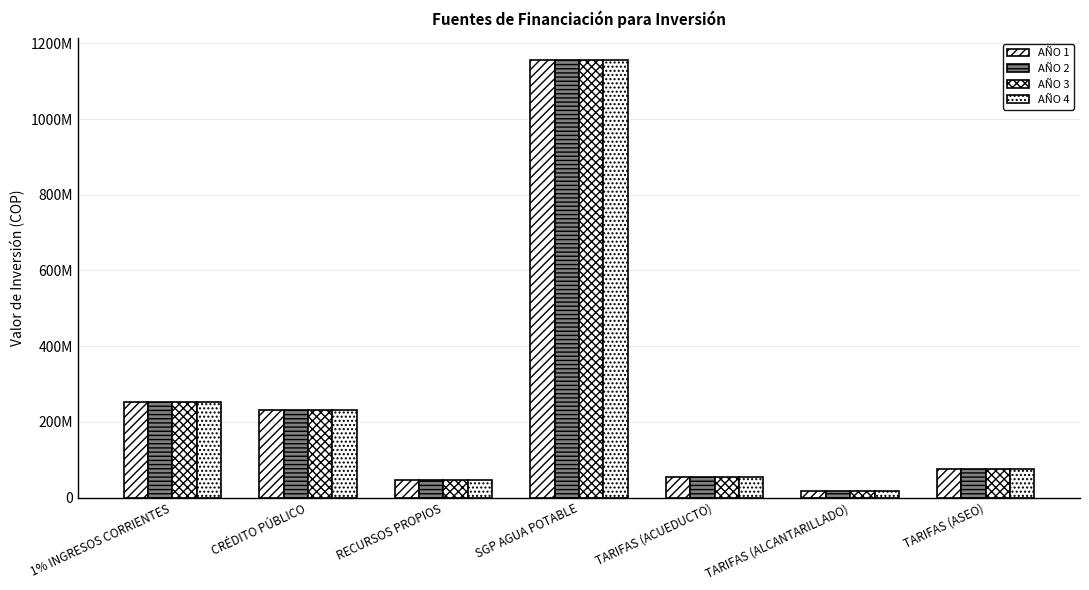

Which category has the lowest value in the AÑO 1 series?

TARIFAS (ALCANTARILLADO)